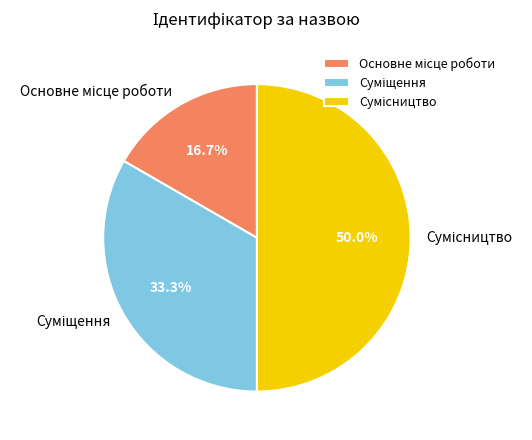

Which slice is the smallest?

Основне місце роботи